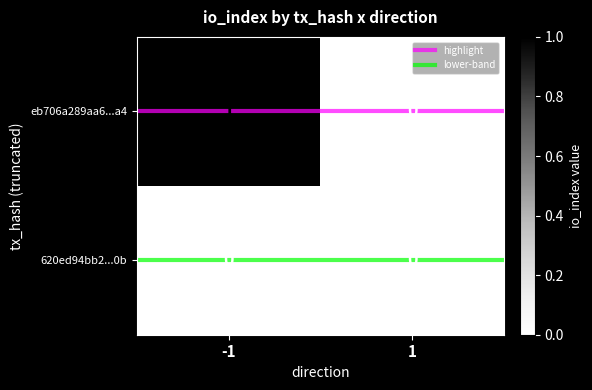

What is the difference between the highest and lowest values at -1?

1